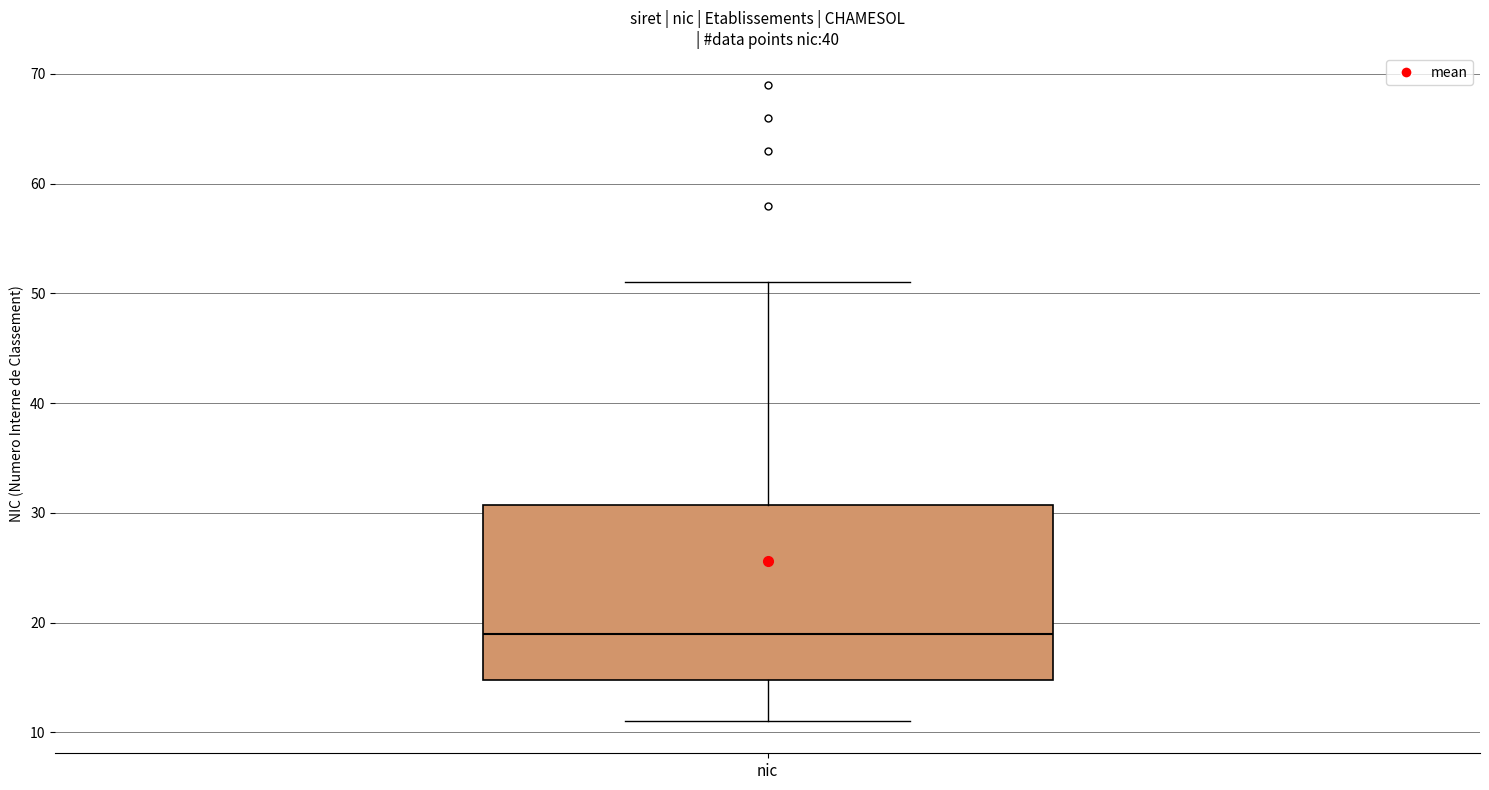

Read this box plot against the y-axis: the position of the median line, the range covered by the box, and the ends of both whiskers. The values are not printed on the chart, so give them approximately, as read against the axis.

median 19, box 15 to 31, whiskers 11 to 51